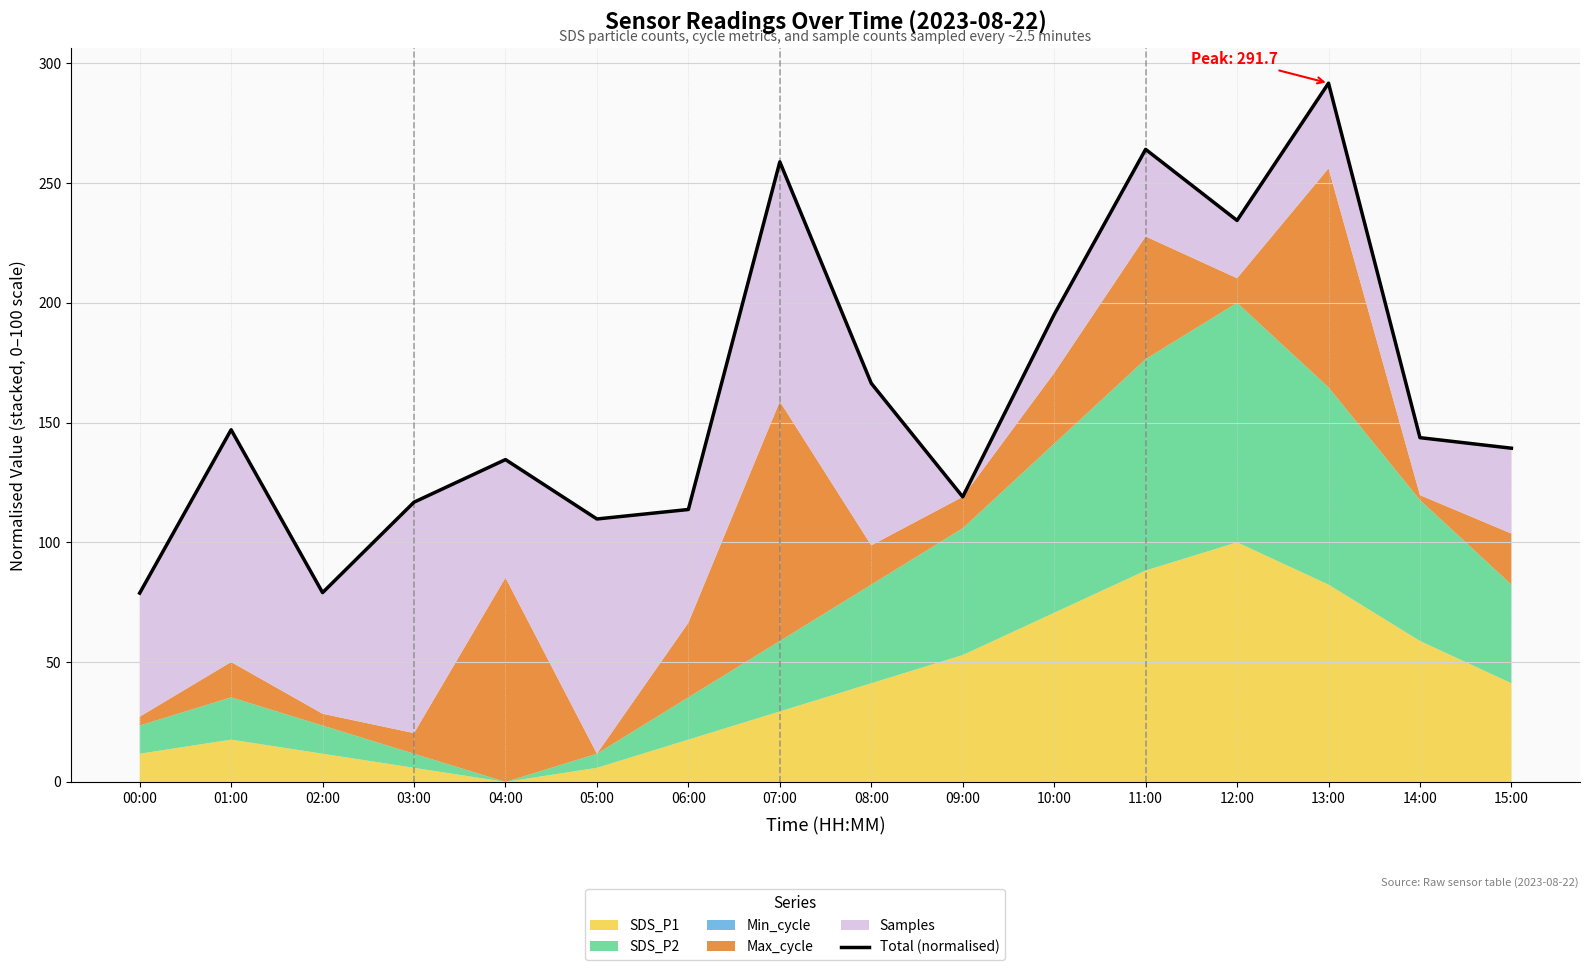

Reading left to right, what are all the values shown in this chart?

78.8	147.0	79.0	116.8	134.5	109.8	113.7	258.8	166.4	119.0	195.1	264.0	234.4	291.7	143.7	139.3